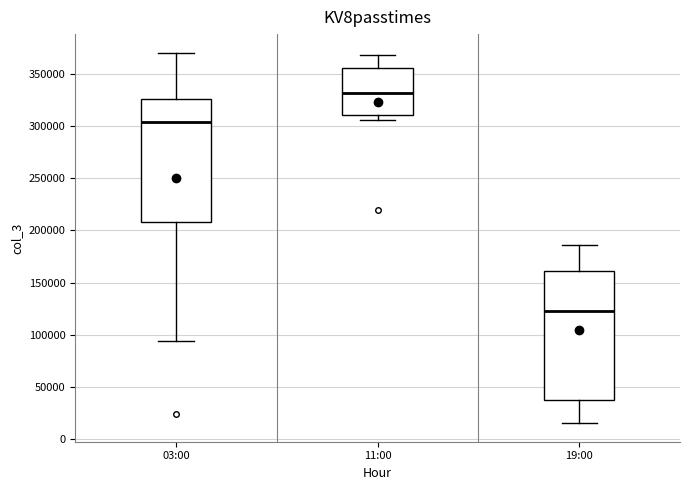

Reading left to right, transcribe this box plot: for each box, give where its median line is, the range the box spans, and where its two whiskers end, as read against the y-axis. The values are not printed on the chart, so give them approximately, as read against the axis.

03:00: median 305000, box 210000 to 325000, whiskers 95000 to 370000
11:00: median 330000, box 310000 to 355000, whiskers 305000 to 370000
19:00: median 125000, box 40000 to 160000, whiskers 15000 to 185000